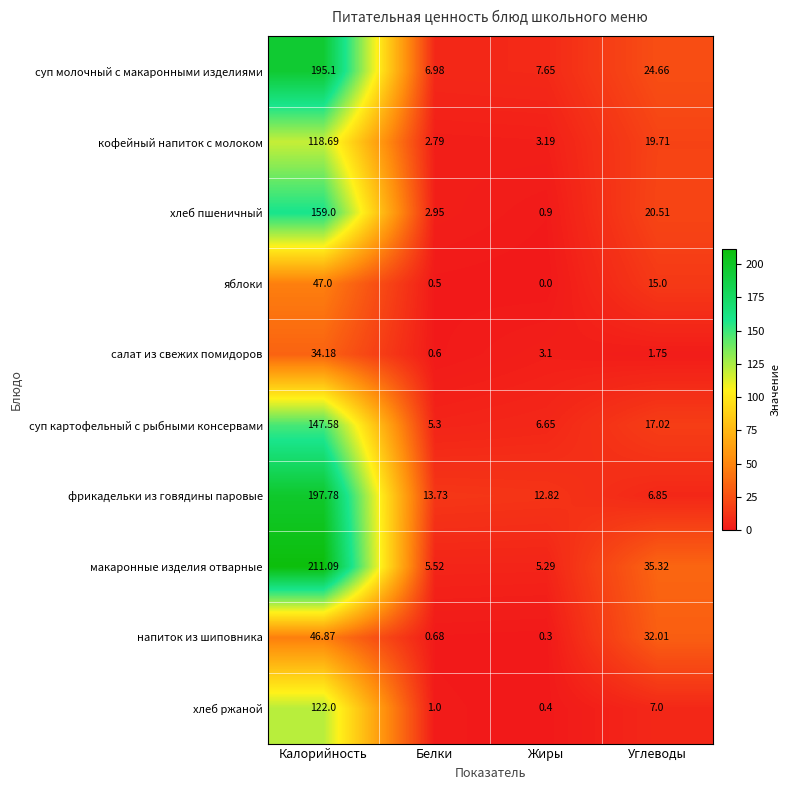

Which series has the largest total across all categories?

макаронные изделия отварные